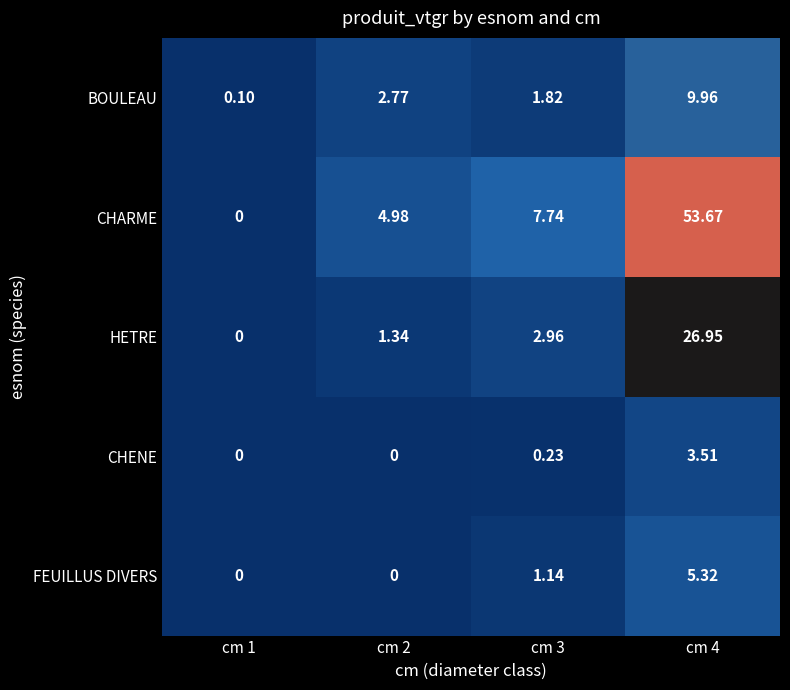

Which series has the largest range (max minus min)?

CHARME